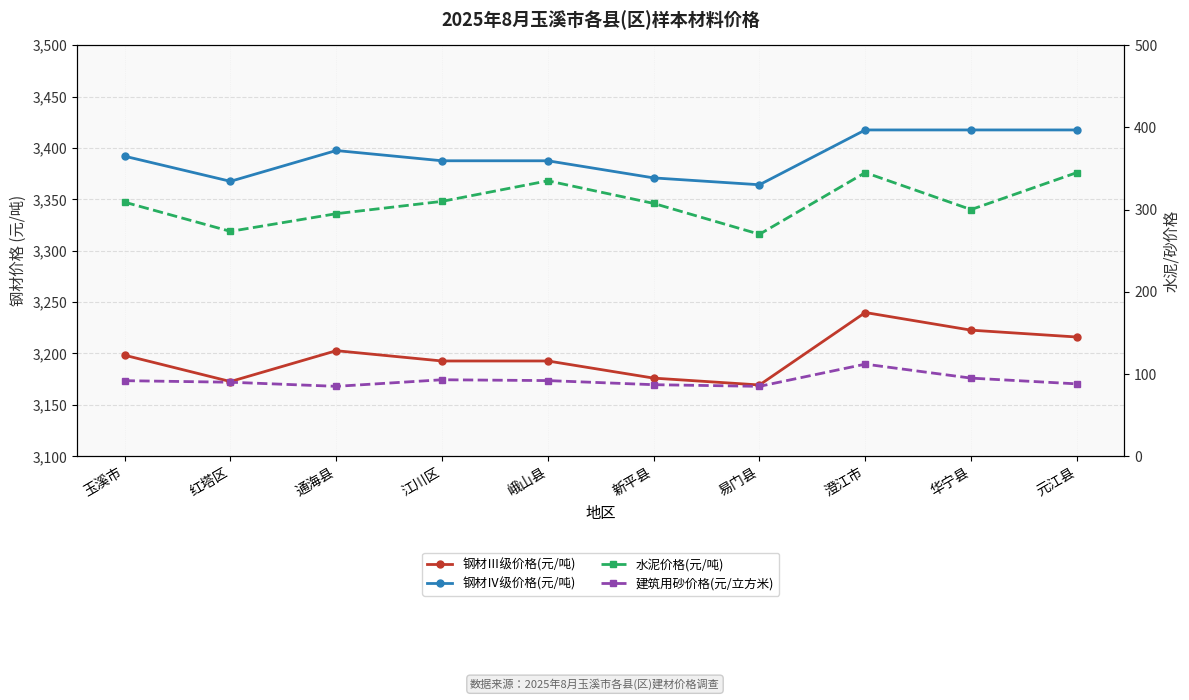

The 建筑用砂价格(元/立方米) series shows 141.5 at 易门县. True or false?

False